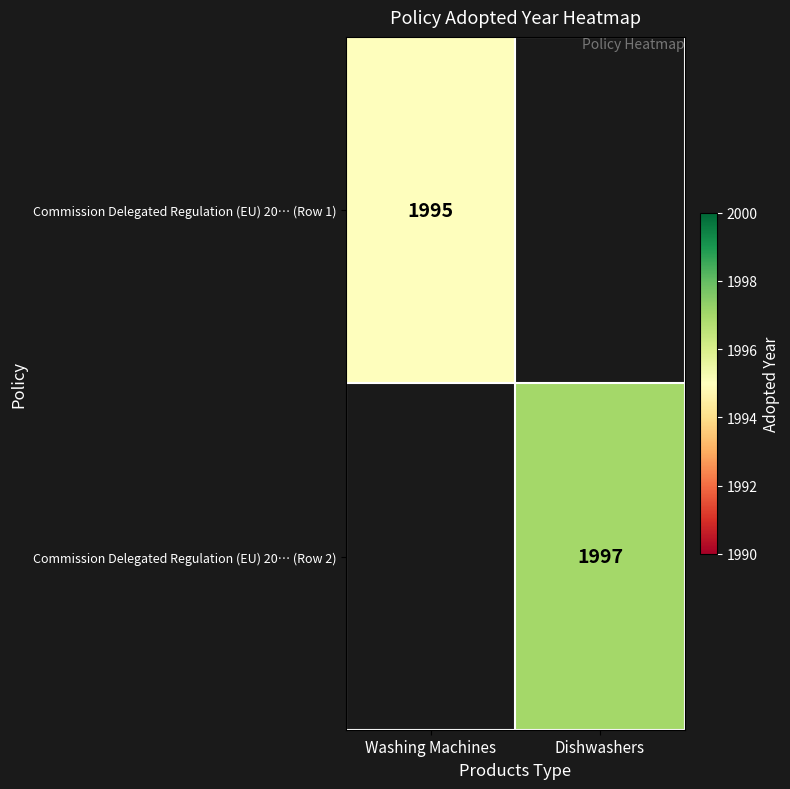

Is it true that Commission Delegated Regulation (EU) 20… (Row 2) equals 467 at Dishwashers?

False